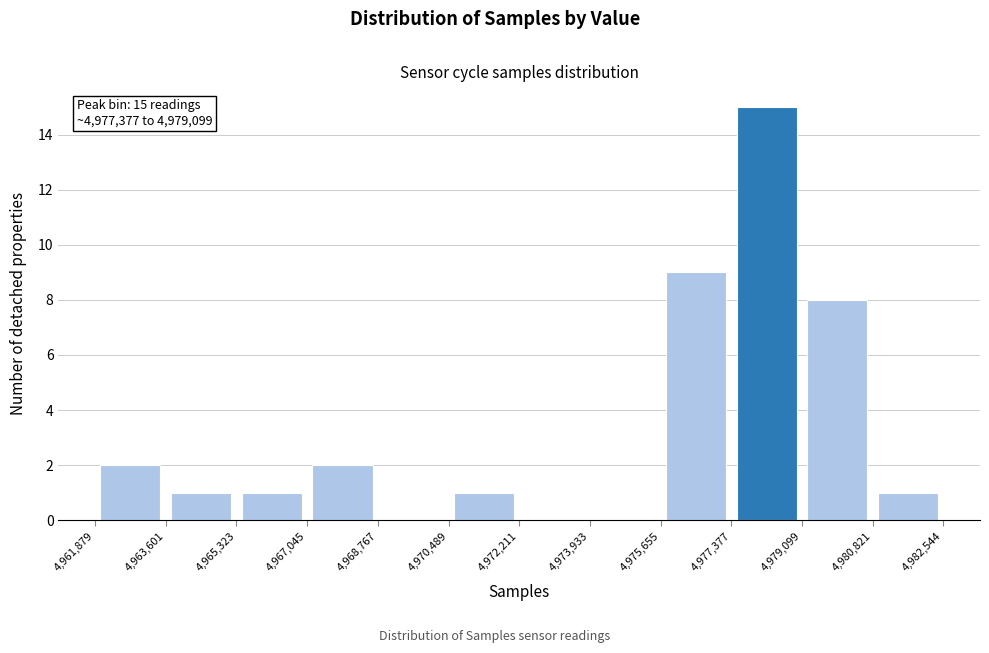

Which range on the x-axis has the tallest bar?

4,977,377 to 4,979,099